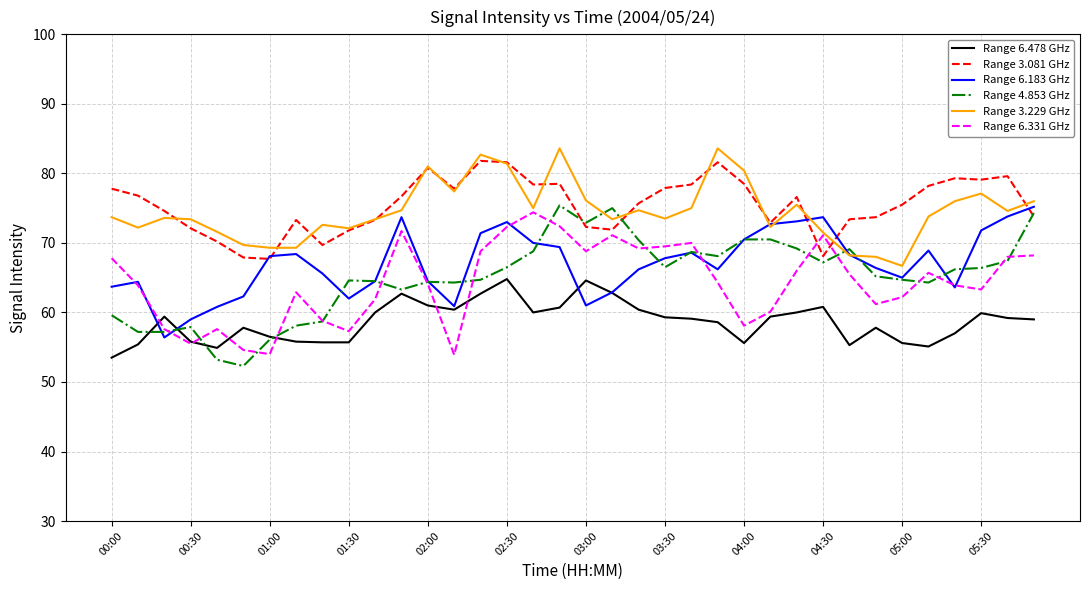

What is the highest value of the Range 3.081 GHz series?

81.8